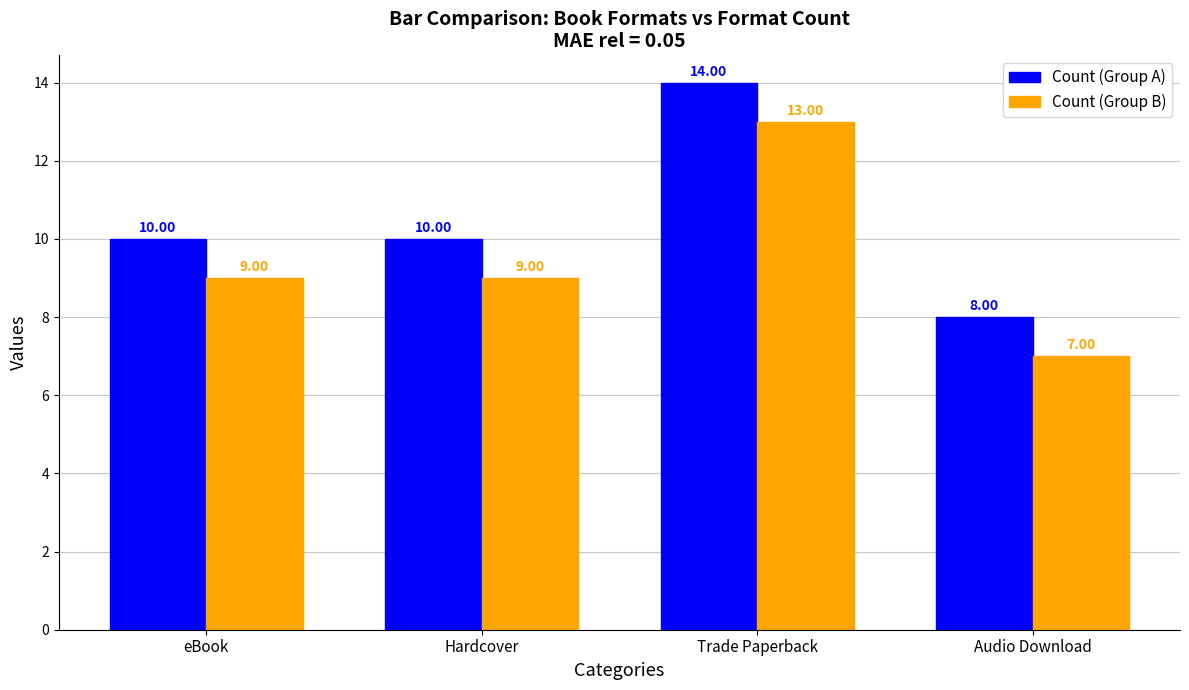

What is the label of the 1st bar from the left?

eBook